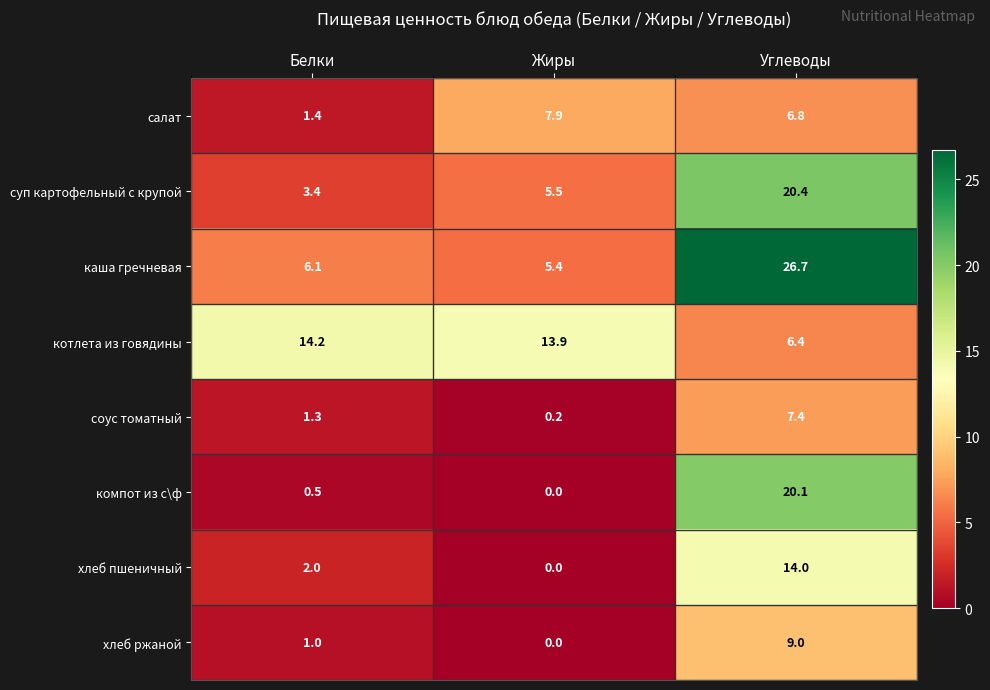

What is the greatest value displayed?

26.7